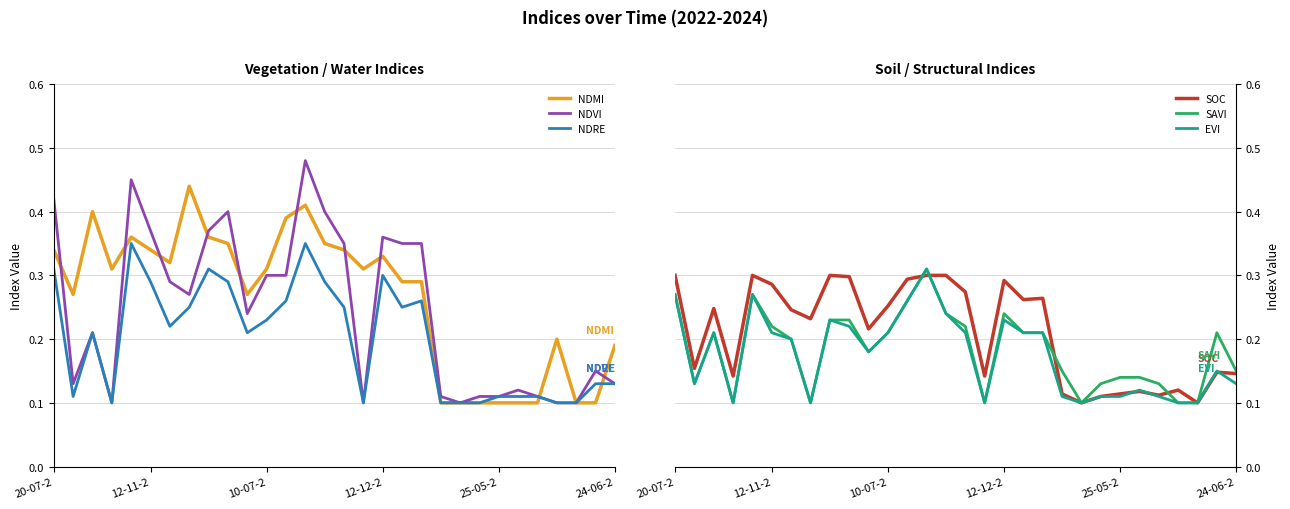

What position from the right is 26?

4